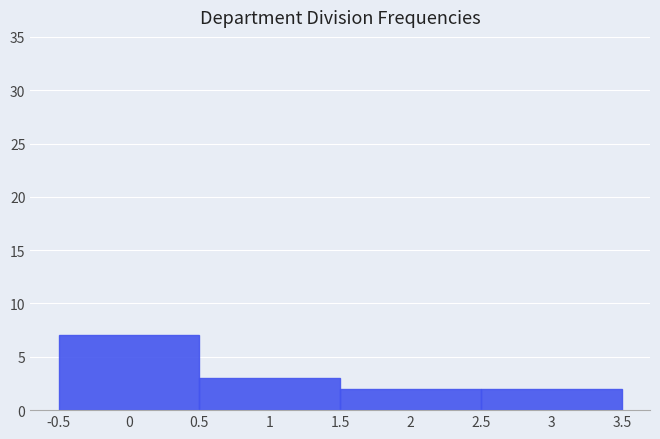

Over which range of the x-axis is the bar tallest?

-0.5 to 0.5